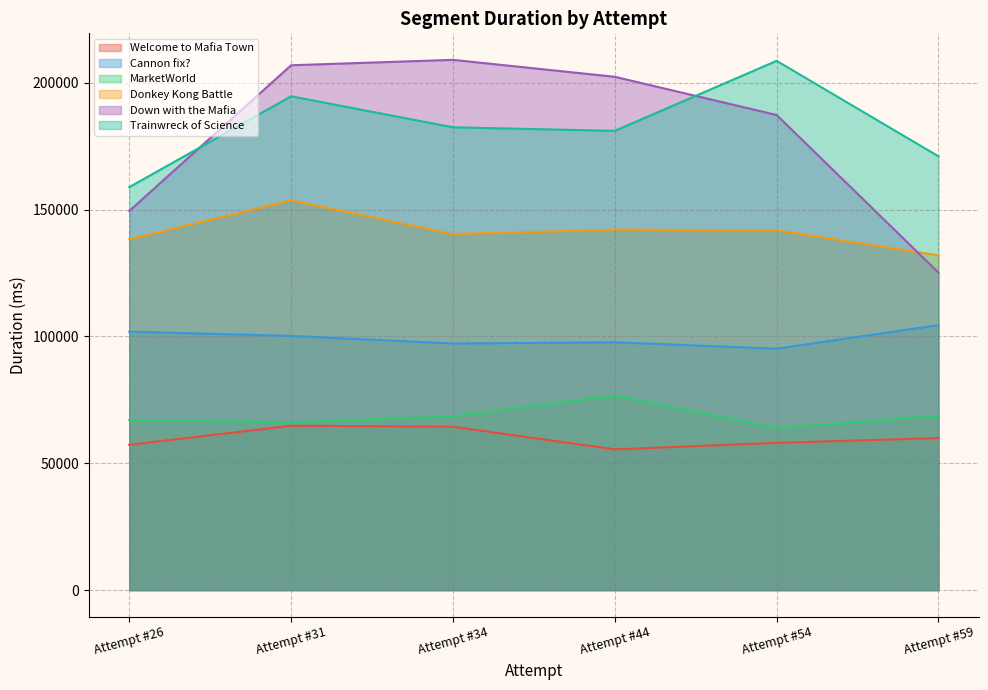

Rank the series at Attempt #34 from highest to lowest value.

Down with the Mafia, Trainwreck of Science, Donkey Kong Battle, Cannon fix?, MarketWorld, Welcome to Mafia Town